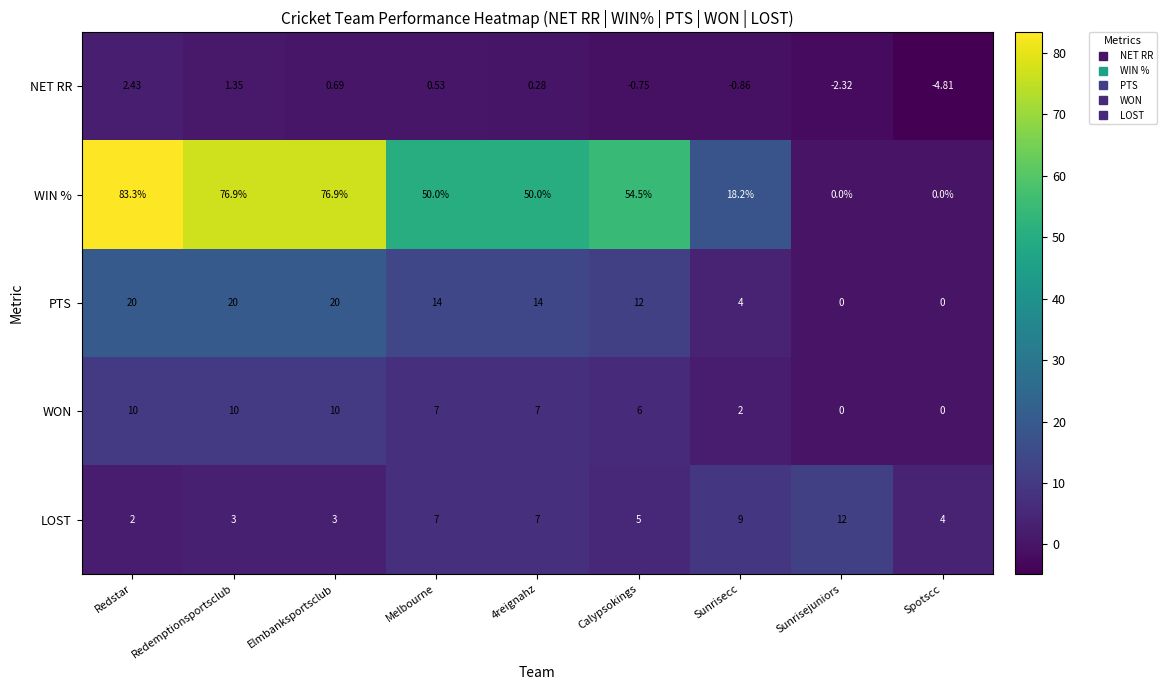

Which series has the widest spread of values?

WIN %